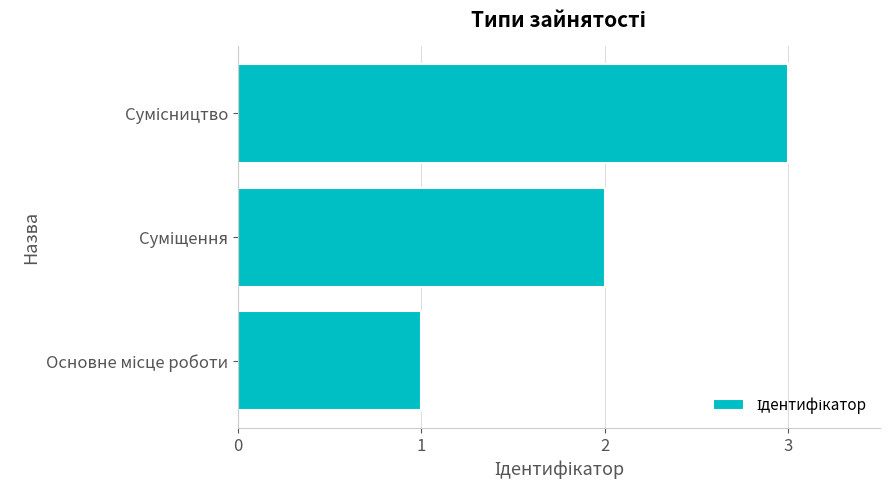

Does the chart contain any negative values?

No